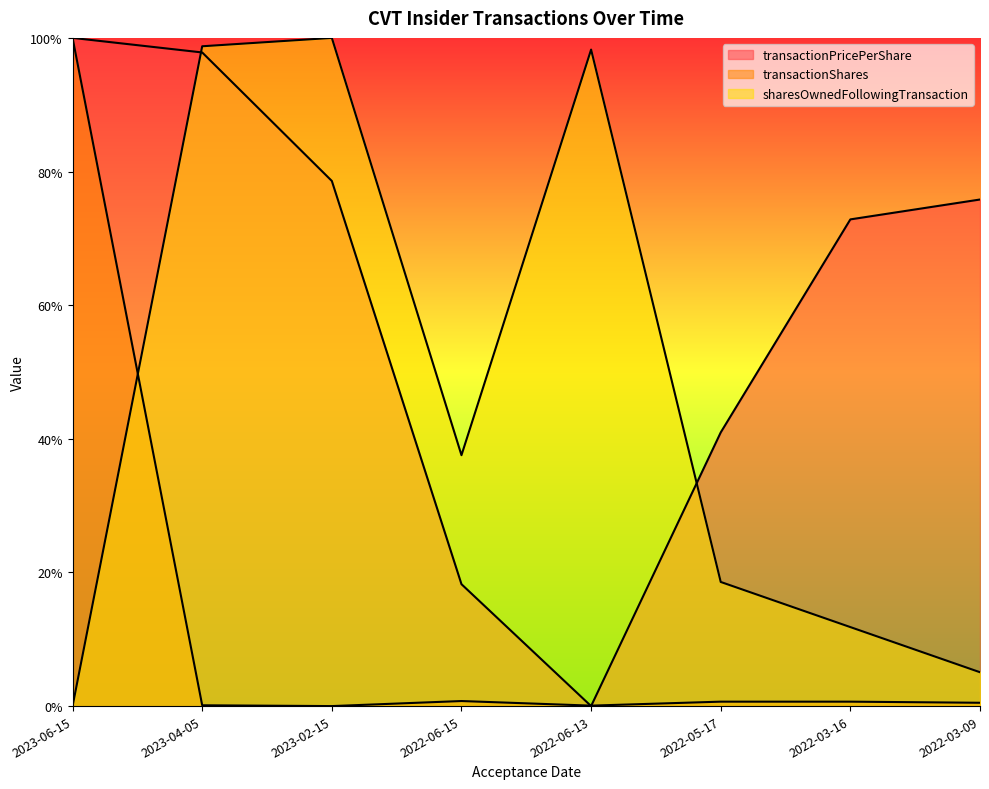

What position from the left is 2023-04-05?

2